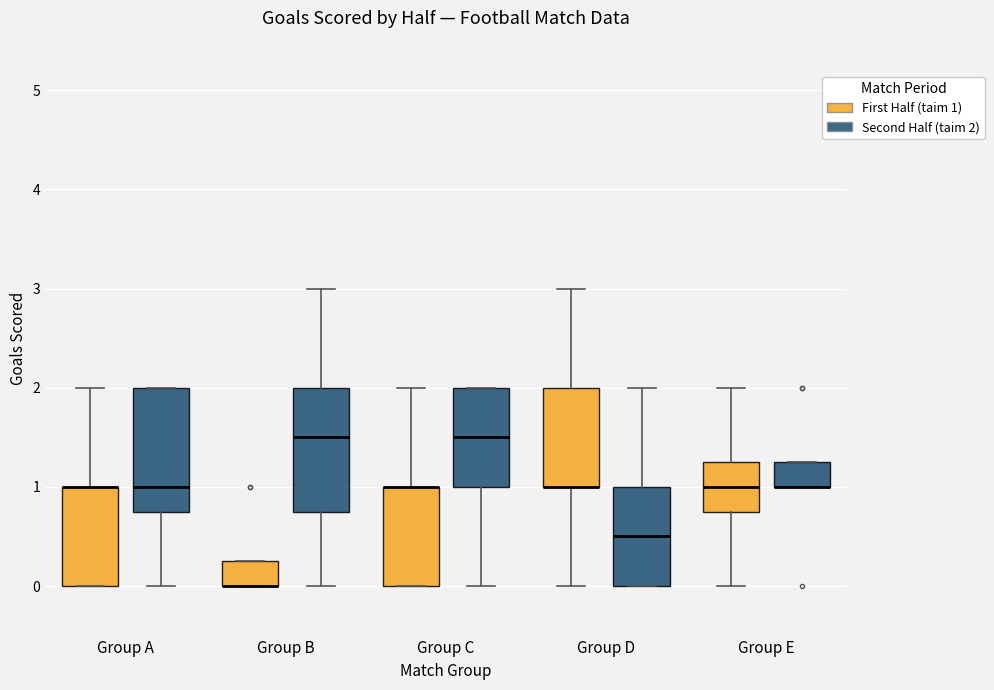

Reading left to right, transcribe this box plot: for each box, give where its median line is, the range the box spans, and where its two whiskers end, as read against the y-axis. The values are not printed on the chart, so give them approximately, as read against the axis.

Group A (First Half (taim 1)): median 1.0 (drawn on the box's upper edge), box 0.0 to 1.0, whiskers 0.0 to 2.0
Group A (Second Half (taim 2)): median 1.0, box 0.8 to 2.0, whiskers 0.0 to 2.0
Group B (First Half (taim 1)): median 0.0 (drawn on the box's lower edge), box 0.0 to 0.3, whiskers 0.0 to 0.3
Group B (Second Half (taim 2)): median 1.5, box 0.8 to 2.0, whiskers 0.0 to 3.0
Group C (First Half (taim 1)): median 1.0 (drawn on the box's upper edge), box 0.0 to 1.0, whiskers 0.0 to 2.0
Group C (Second Half (taim 2)): median 1.5, box 1.0 to 2.0, whiskers 0.0 to 2.0
Group D (First Half (taim 1)): median 1.0 (drawn on the box's lower edge), box 1.0 to 2.0, whiskers 0.0 to 3.0
Group D (Second Half (taim 2)): median 0.5, box 0.0 to 1.0, whiskers 0.0 to 2.0
Group E (First Half (taim 1)): median 1.0, box 0.8 to 1.3, whiskers 0.0 to 2.0
Group E (Second Half (taim 2)): median 1.0 (drawn on the box's lower edge), box 1.0 to 1.3, whiskers 1.0 to 1.3